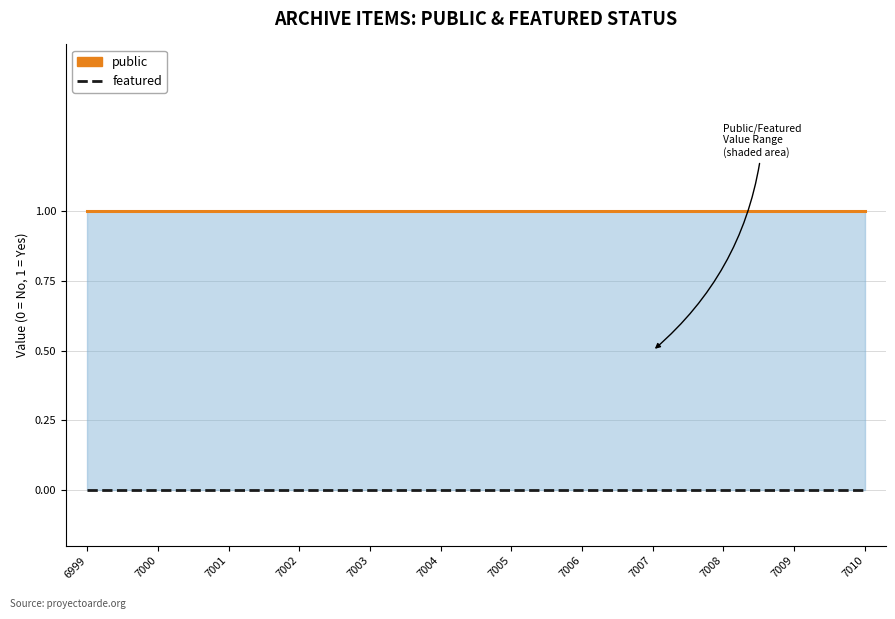

Between 7007 and 7003, which is larger?

7007